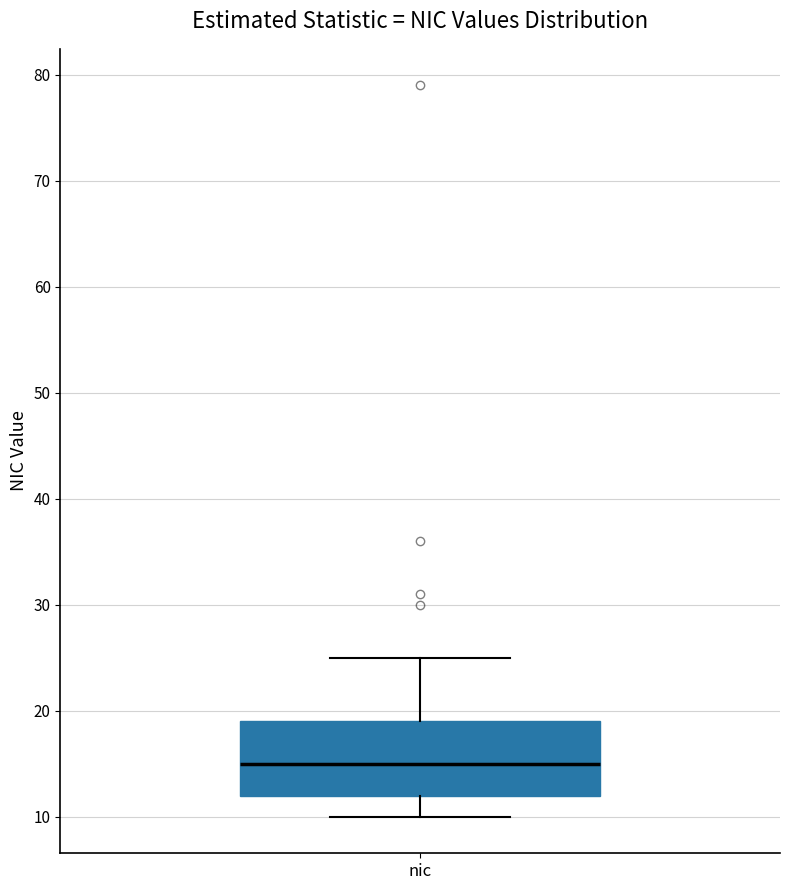

Read this box plot against the y-axis: the position of the median line, the range covered by the box, and the ends of both whiskers. The values are not printed on the chart, so give them approximately, as read against the axis.

median 15, box 12 to 19, whiskers 10 to 25